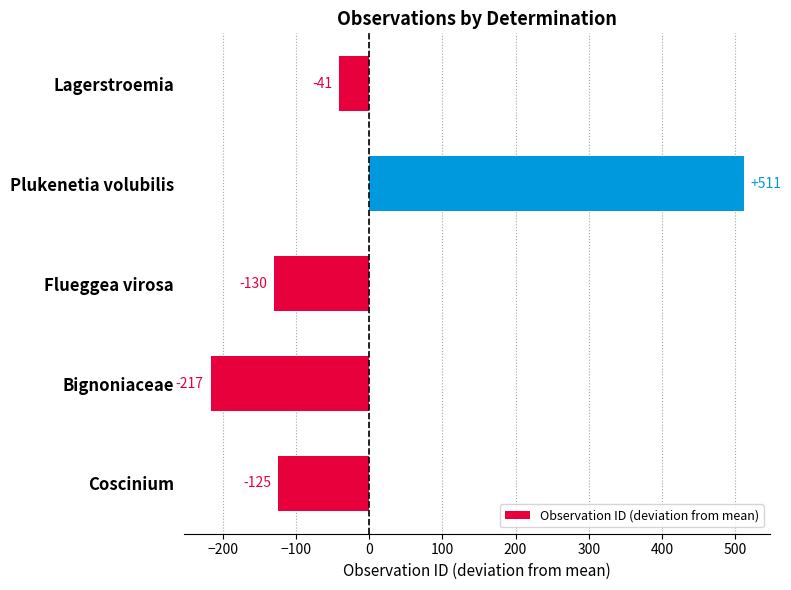

What is the change in value from Flueggea virosa to Coscinium?

+5.0